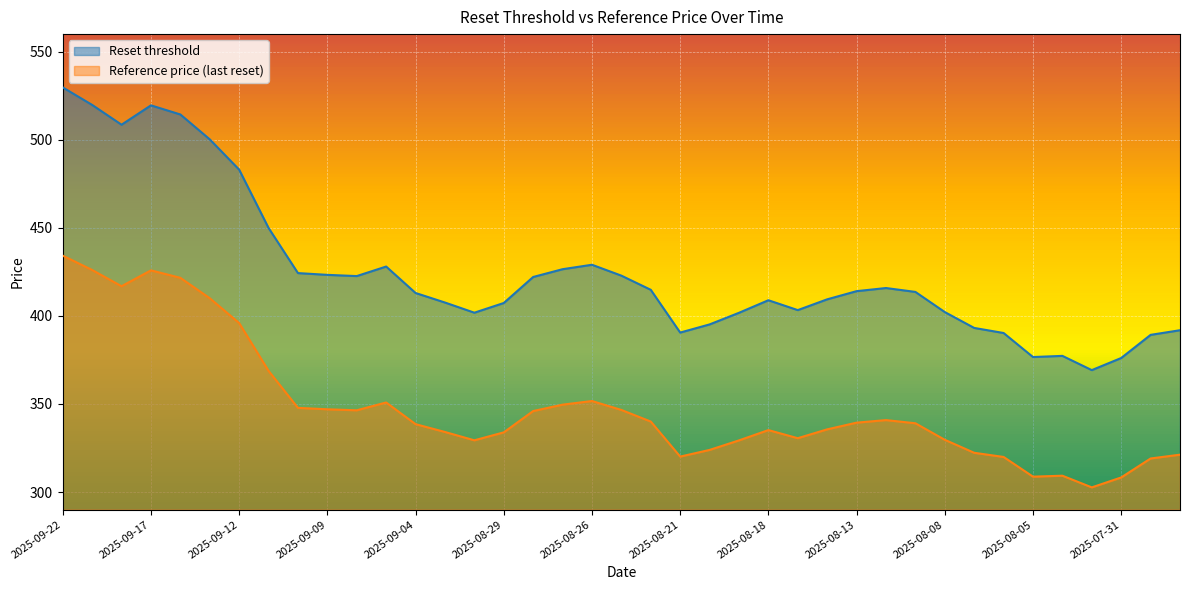

Read the Reset threshold value at 2025-09-16.

514.4